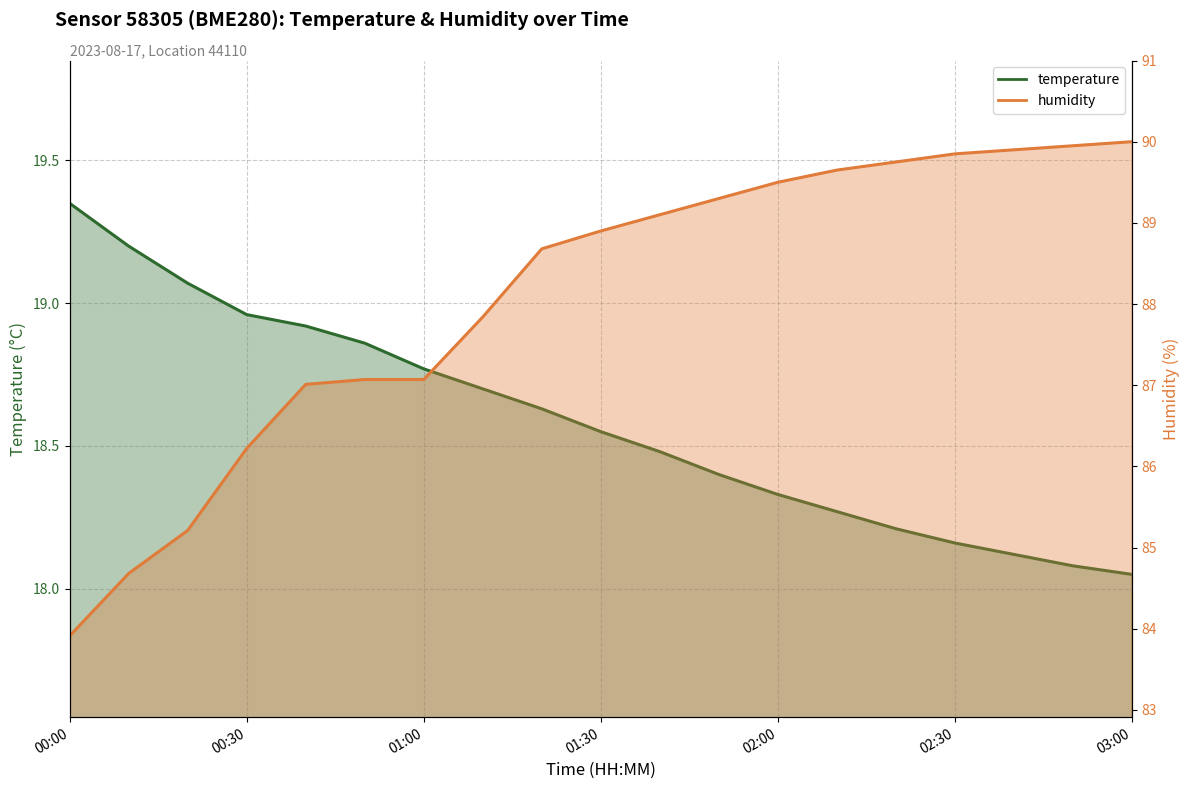

What are all the series names shown in the legend?

temperature, humidity